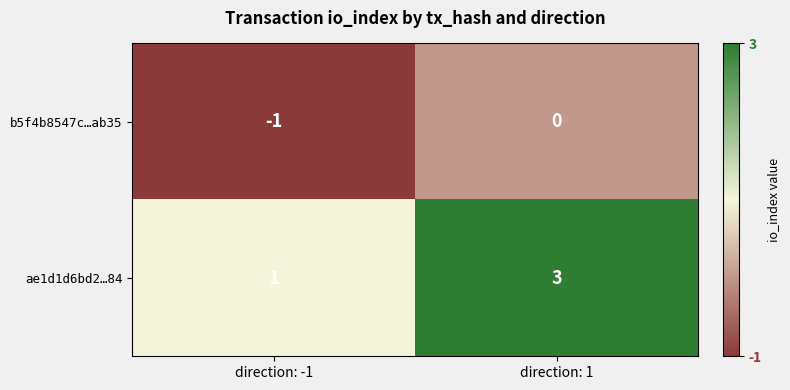

The value of ae1d1d6bd2…84 at direction: 1 is 3. True or false?

True